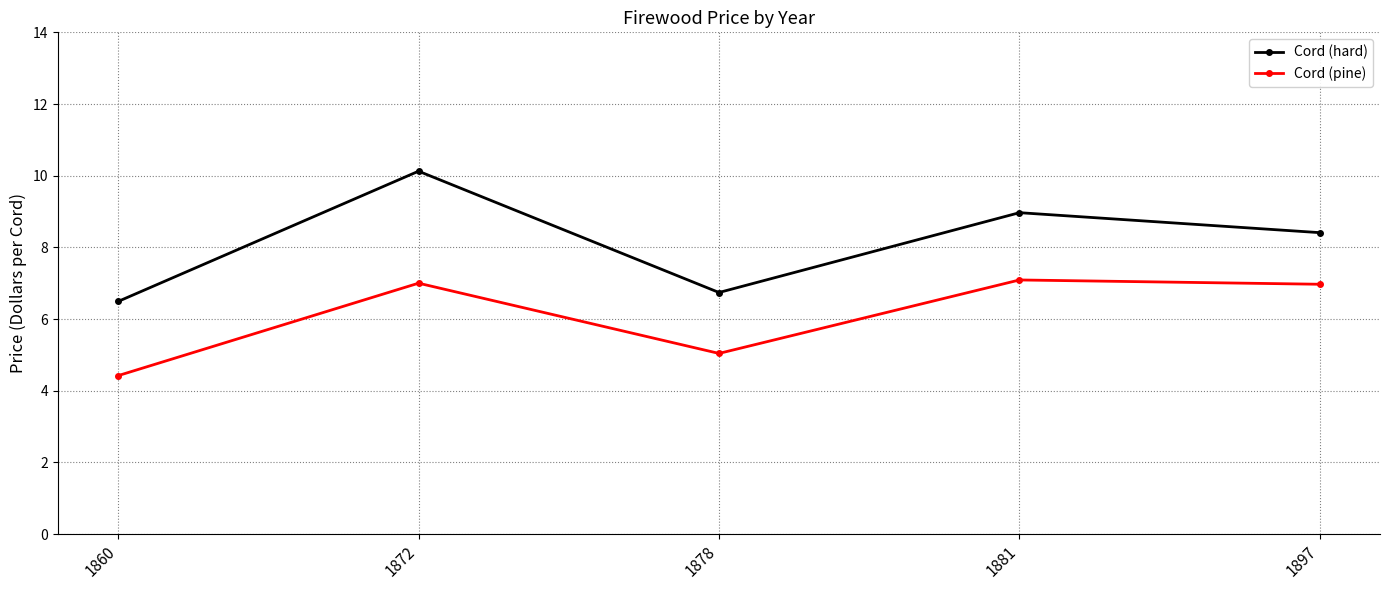

Which series has the widest spread of values?

Cord (hard)